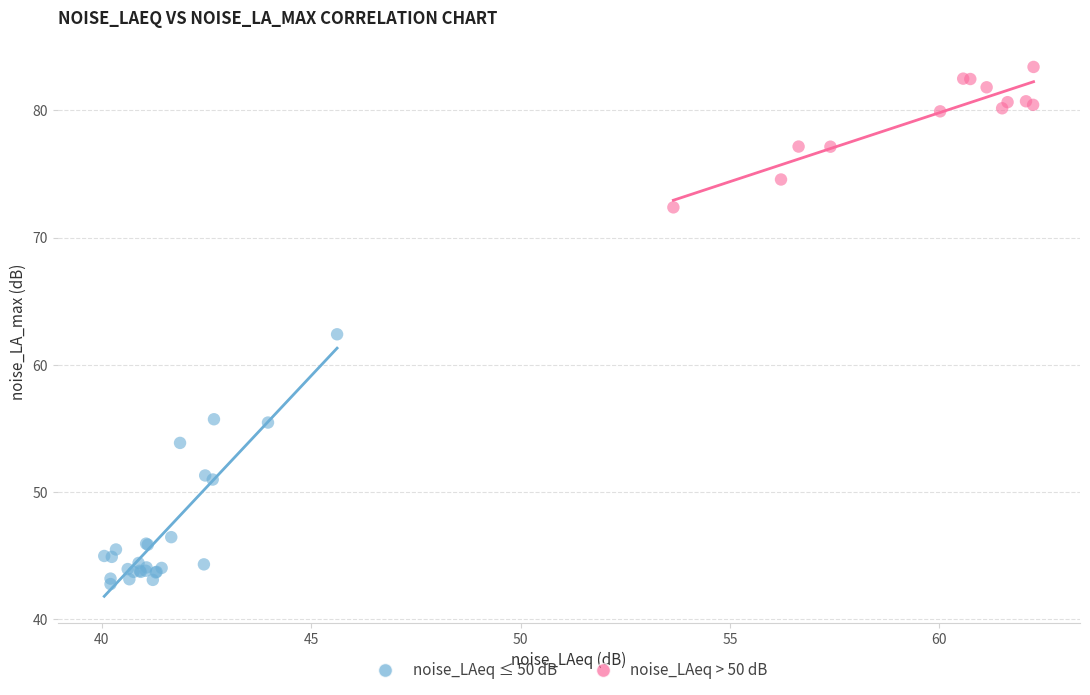

What are all the series names shown in the legend?

noise_LAeq ≤ 50 dB, noise_LAeq > 50 dB